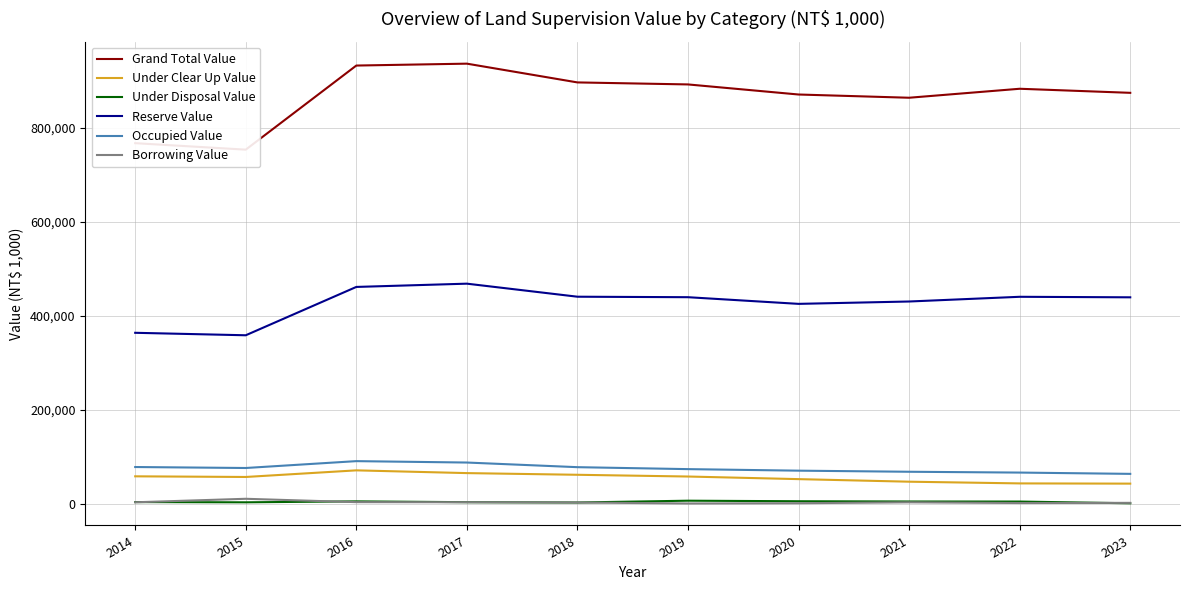

List the series in order of their peak value, highest first.

Grand Total Value, Reserve Value, Occupied Value, Under Clear Up Value, Borrowing Value, Under Disposal Value